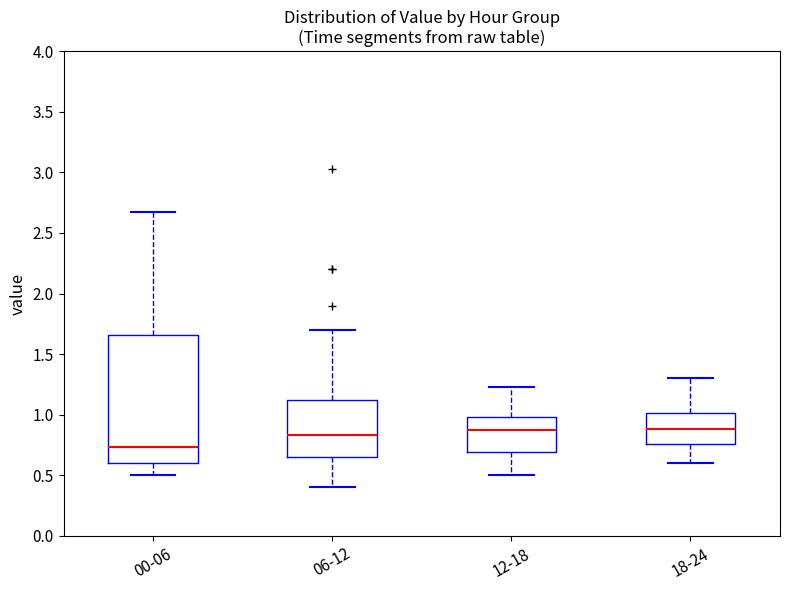

Where is the lower edge of the box for 06-12 on the y-axis? The values are not printed on the chart, so give them approximately, as read against the axis.

0.65